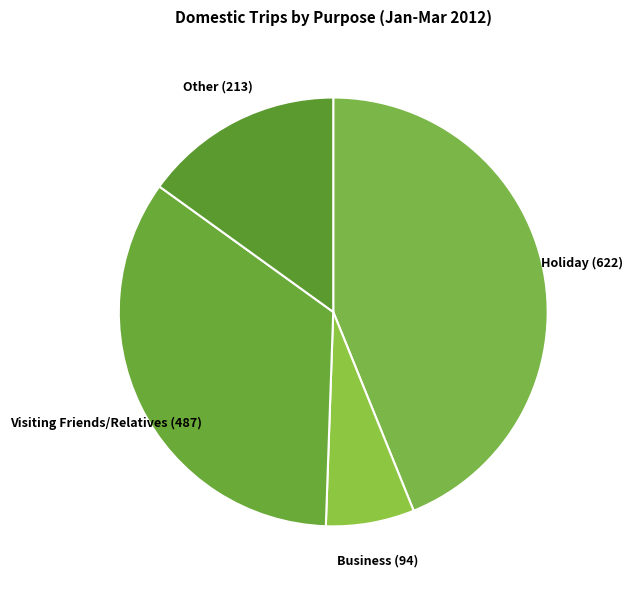

Does Business (94) represent more than half of the total?

No